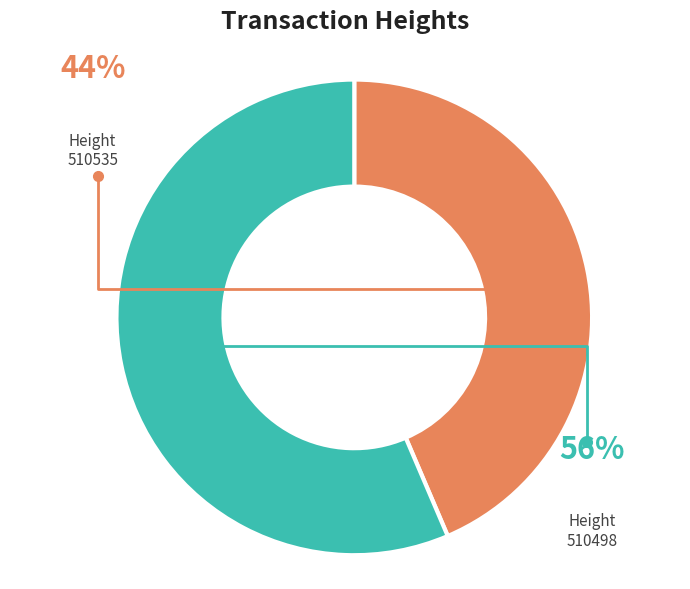

True or false: 510498 accounts for 50% of the total.

False